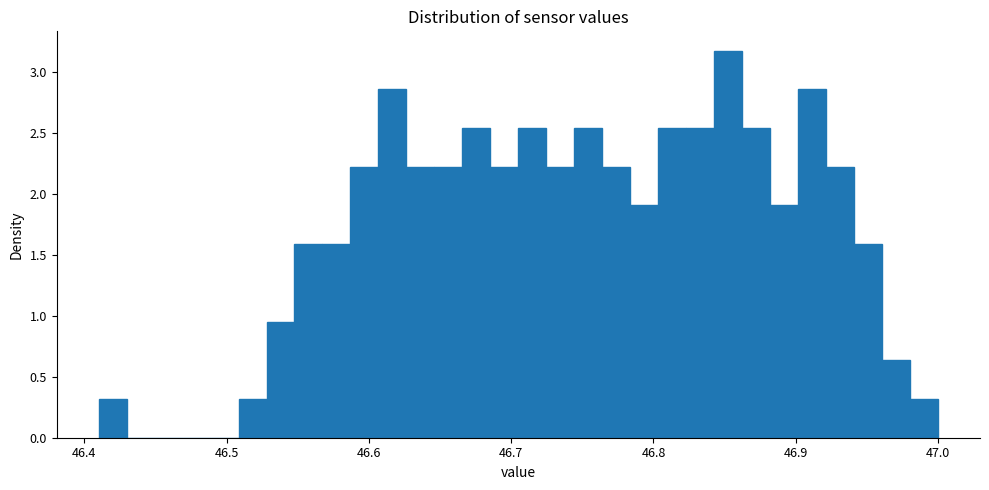

Read against the x-axis, roughly where is the centre of the tallest bar?

46.85